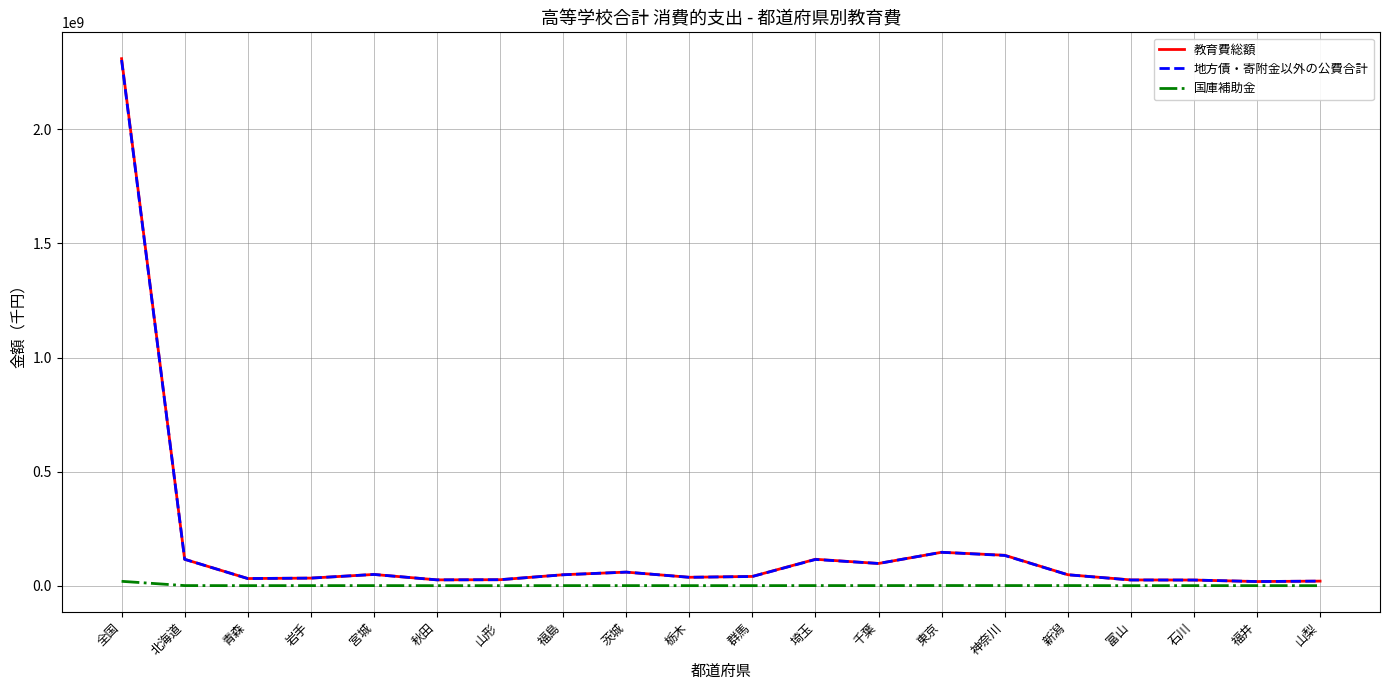

Which category has the highest value in the 地方債・寄附金以外の公費合計 series?

全国